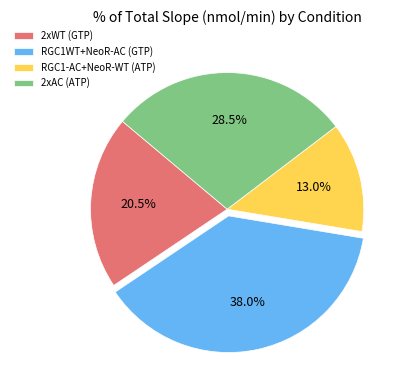

Approximately how many times larger is the value at RGC1WT+NeoR-AC (GTP) compared to 2xAC (ATP)?

1.3